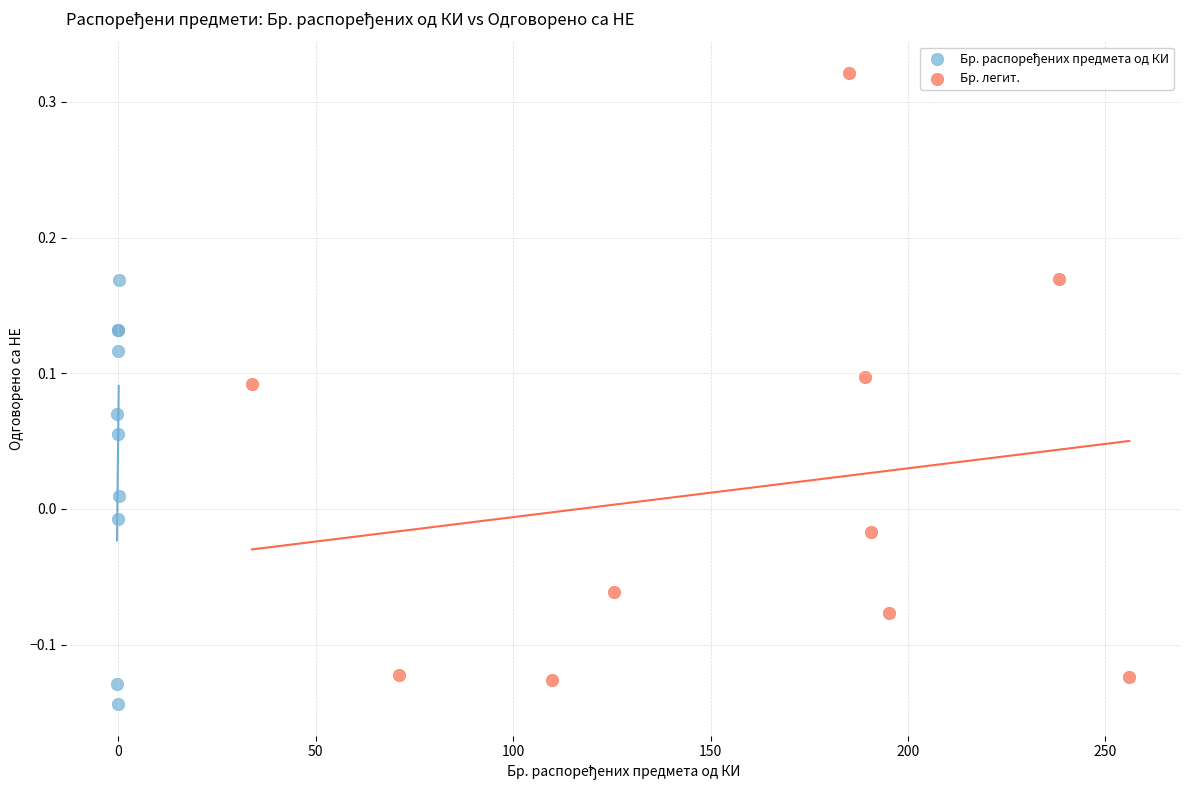

Which series contains the highest Y value?

Бр. легит.